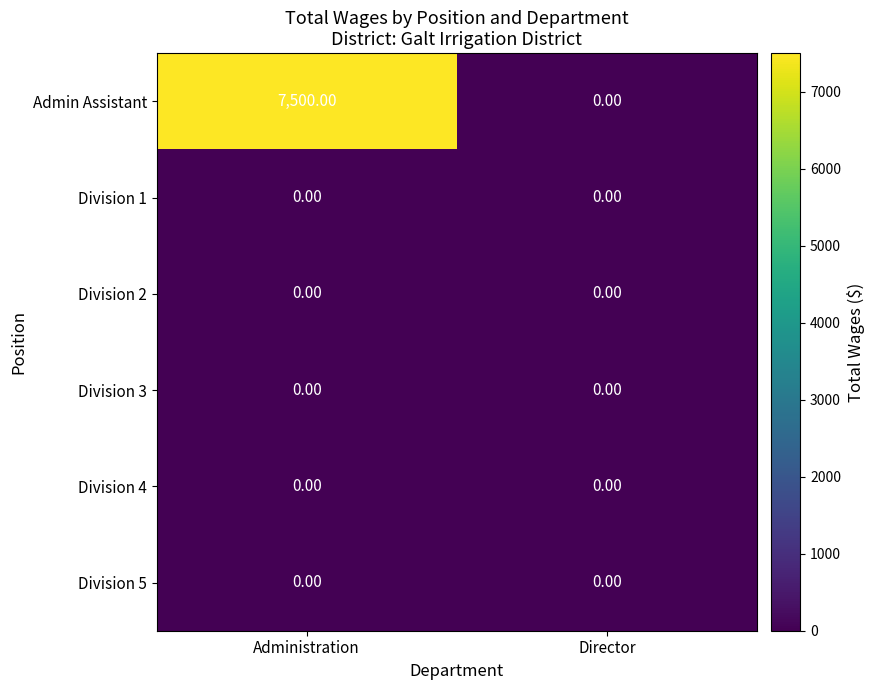

List the labels in order of Admin Assistant value, smallest first.

Director, Administration